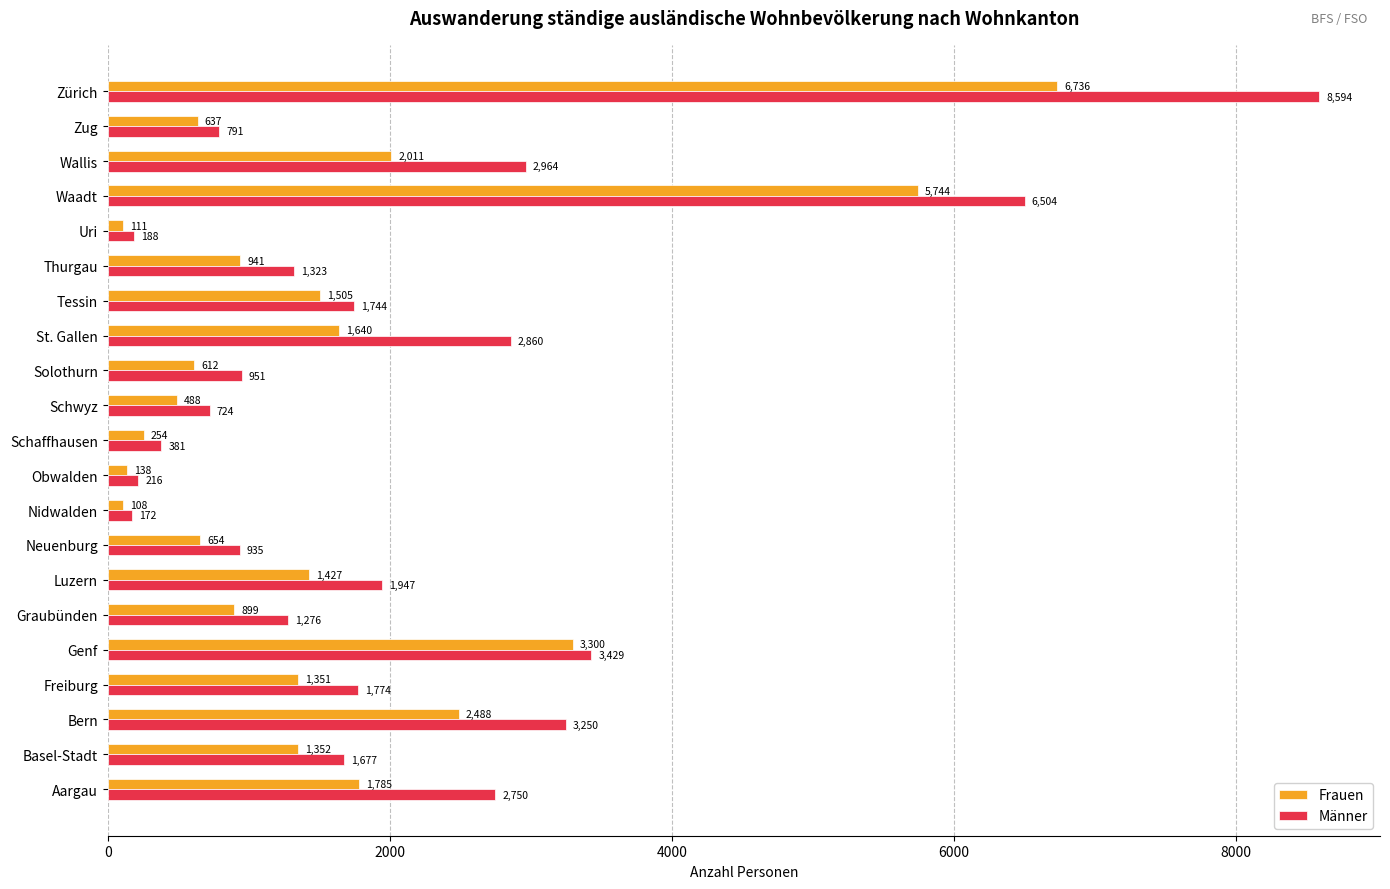

Which category has the lowest value across all series?

Nidwalden